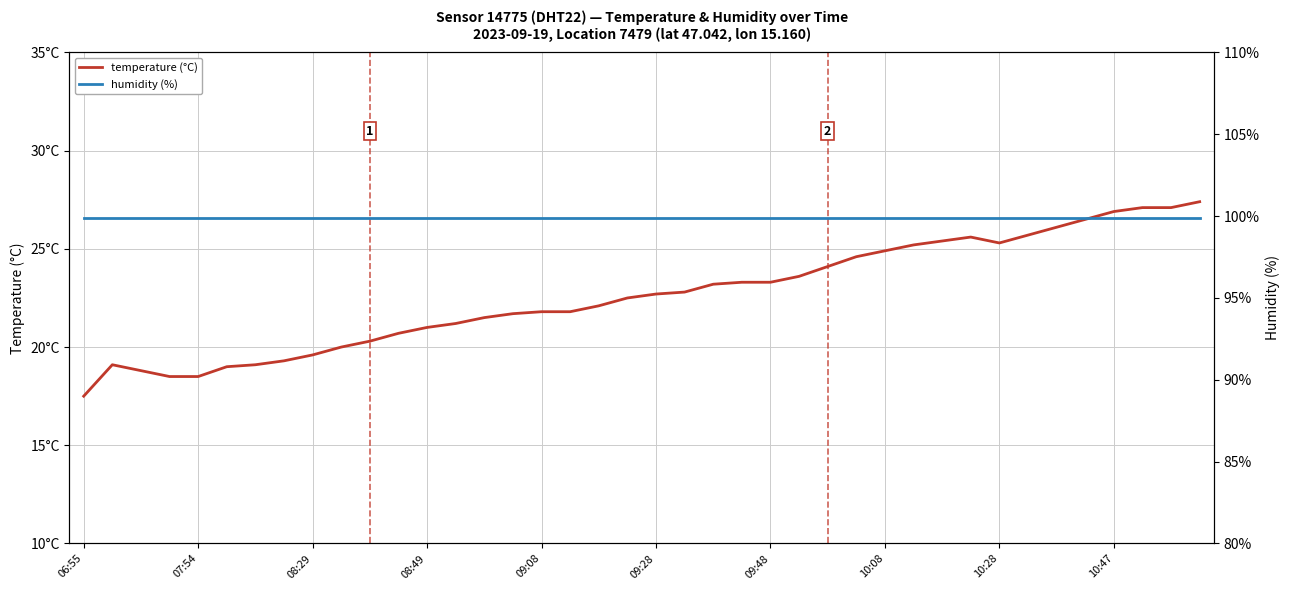

Is it true that humidity equals 99.9 at 25?

True